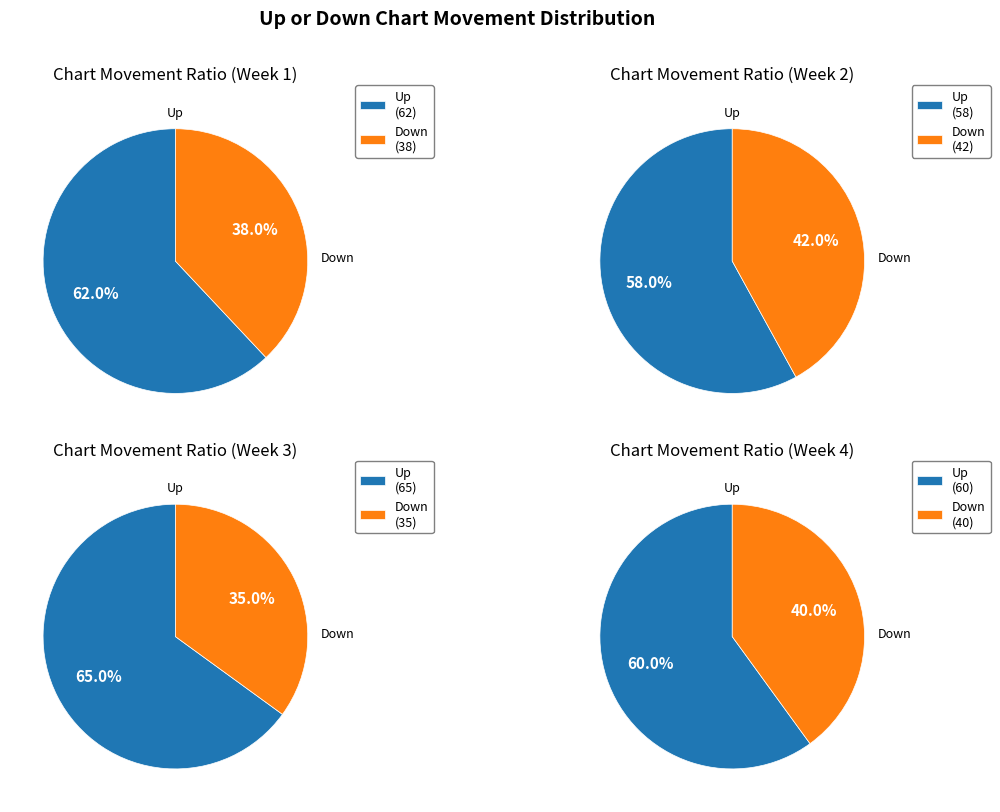

What is the change in value from up to down?

-24